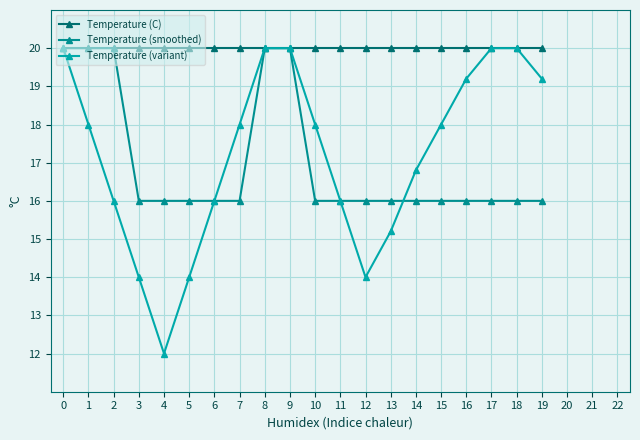

The Temperature (C) series shows 20.0 at 3. True or false?

True